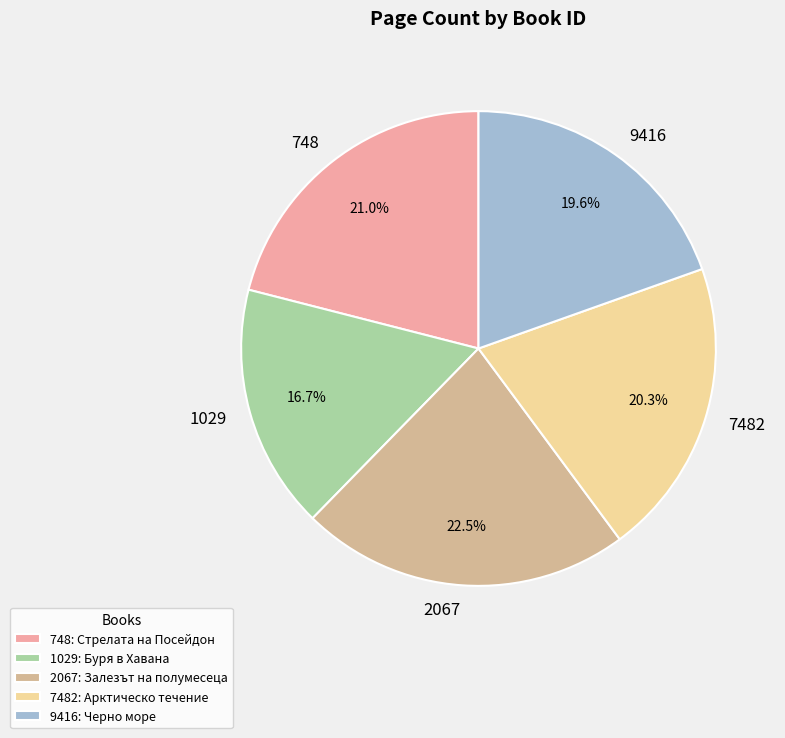

Combined, do 748 and 1029 account for over 50%?

No